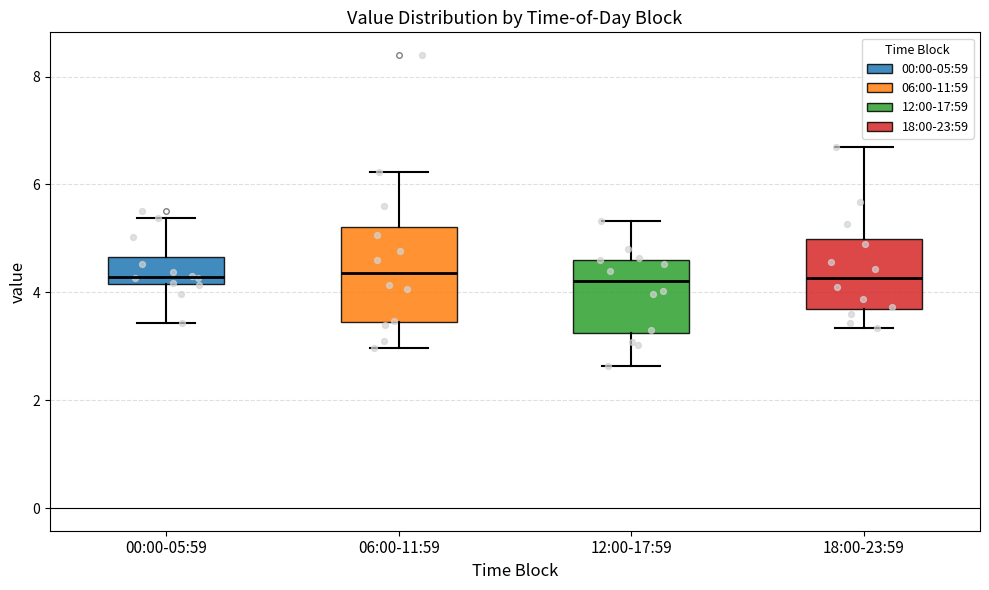

Where is the upper edge of the box for 06:00-11:59 on the y-axis? The values are not printed on the chart, so give them approximately, as read against the axis.

5.2